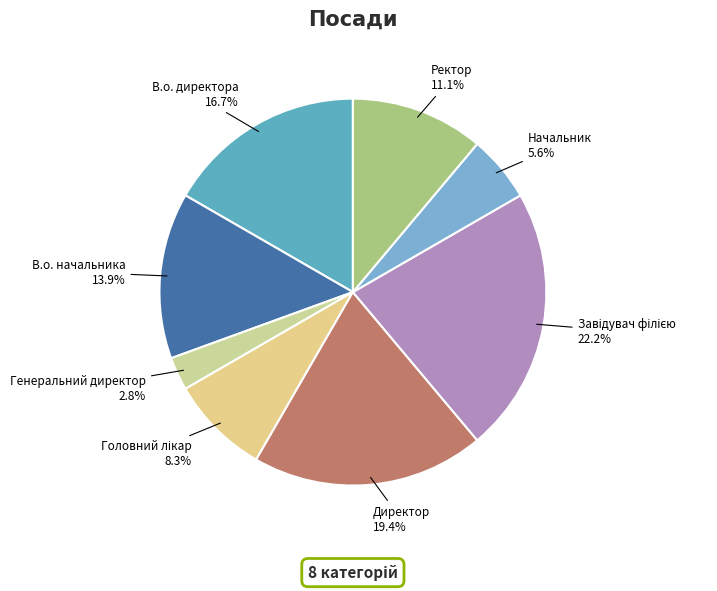

Count the number of slices in the pie.

8